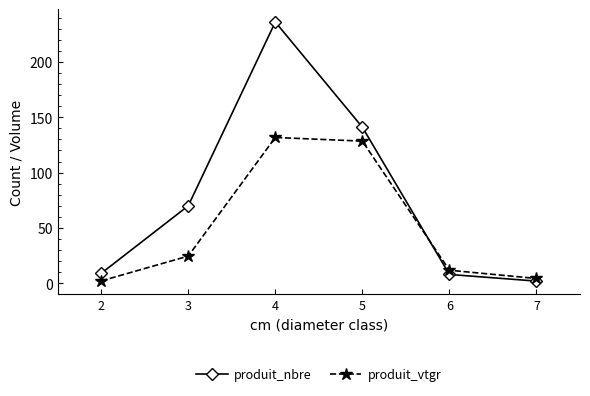

What is the total value across all series at 7?

6.4